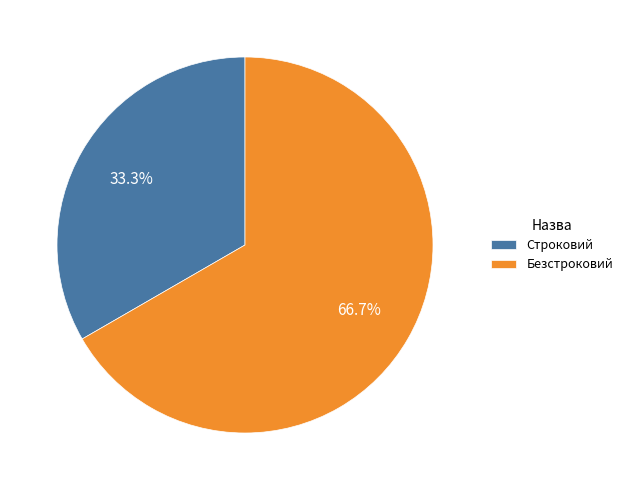

Rank the categories by value from lowest to highest.

Строковий, Безстроковий